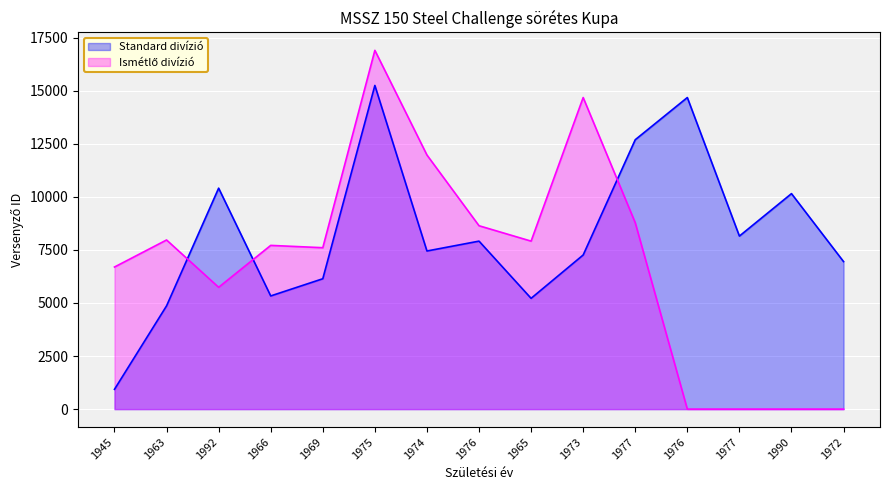

Which series has the largest total across all categories?

Standard divízió